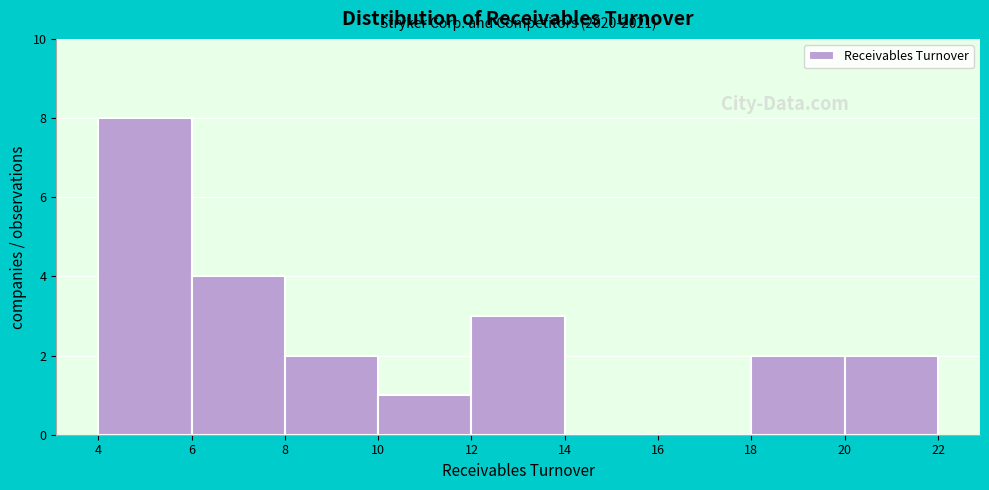

Over which range of the x-axis is the bar tallest?

4 to 6